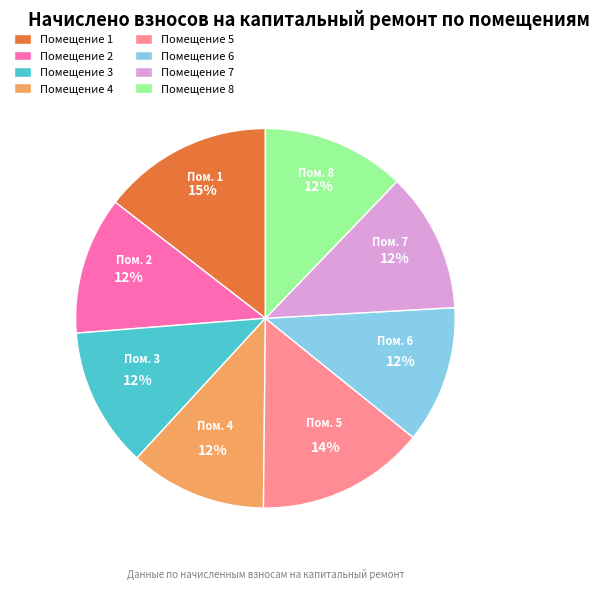

Is there a majority slice in this chart?

No